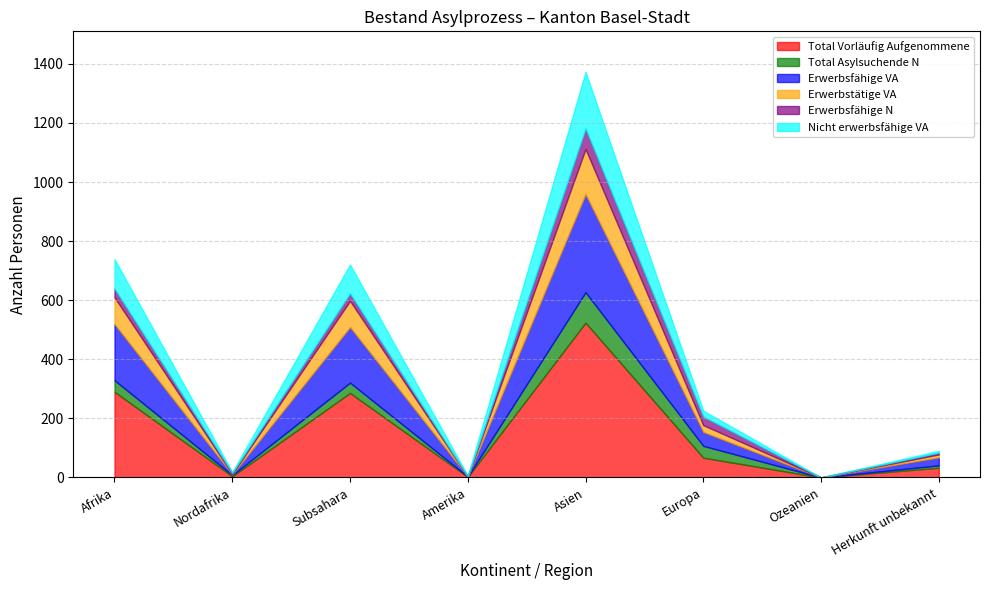

At which category is the sum across all series the highest?

Asien